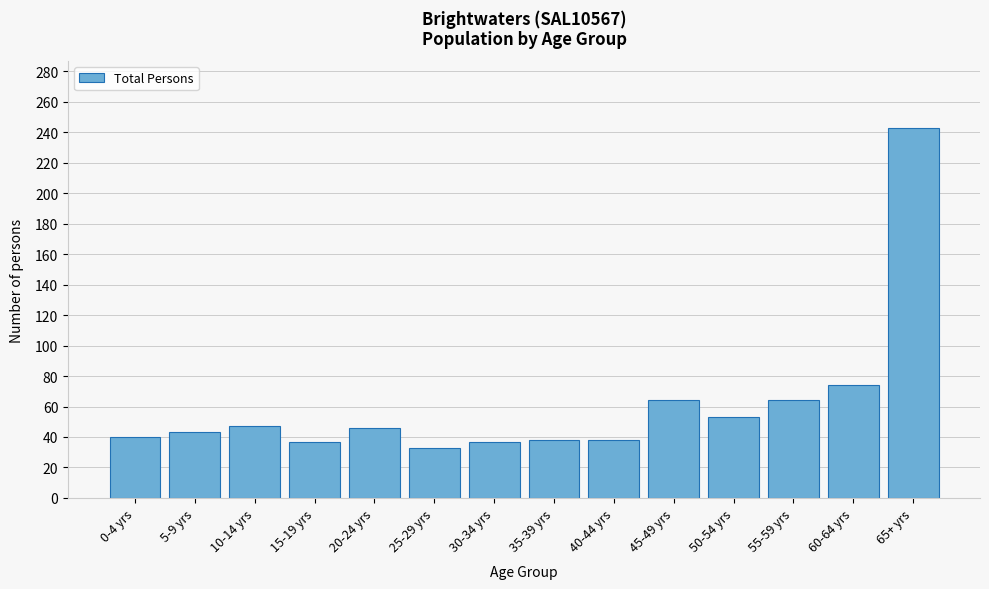

What is the label of the 7th bar from the right?

35-39 yrs